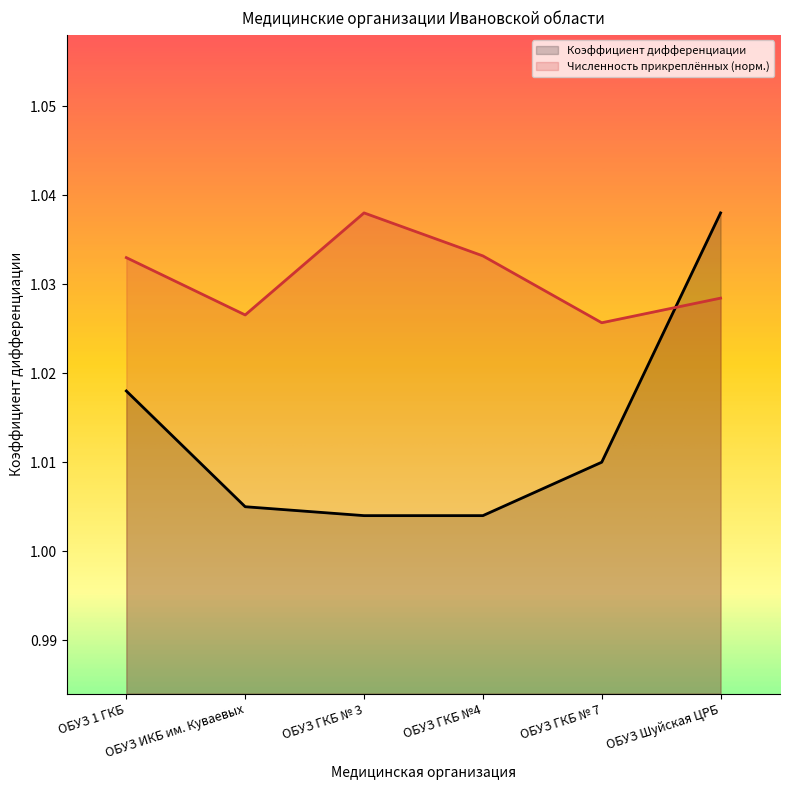

What is the label of the 6th point from the left?

ОБУЗ Шуйская ЦРБ